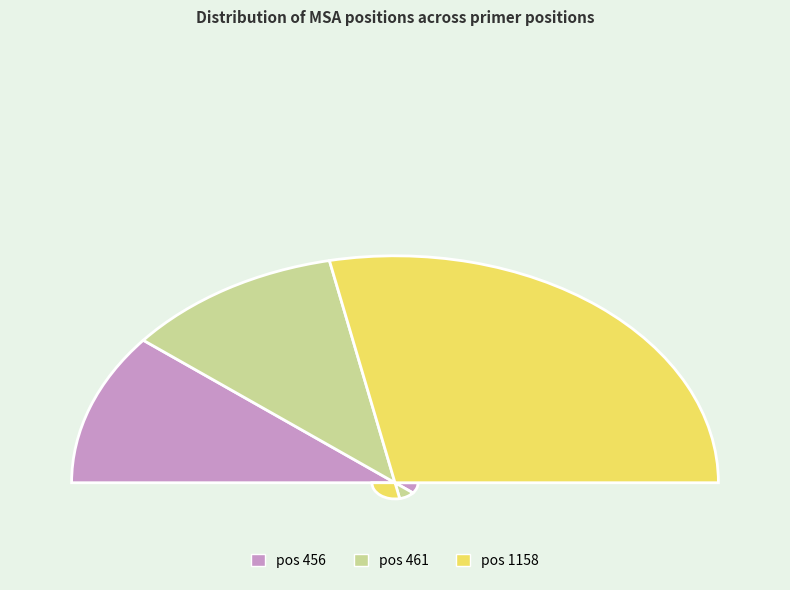

What is the smallest slice in the pie chart?

456